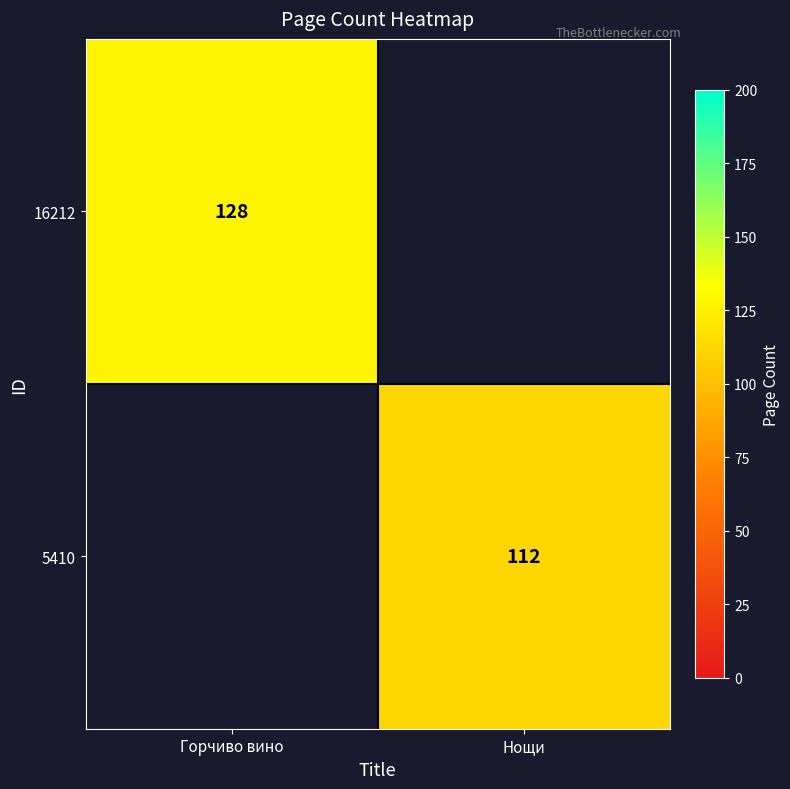

The 5410 series shows 112 at Нощи. True or false?

True